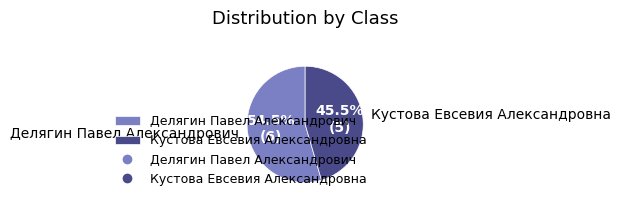

Between Делягин Павел Александрович and Кустова Евсевия Александровна, which is larger?

Делягин Павел Александрович